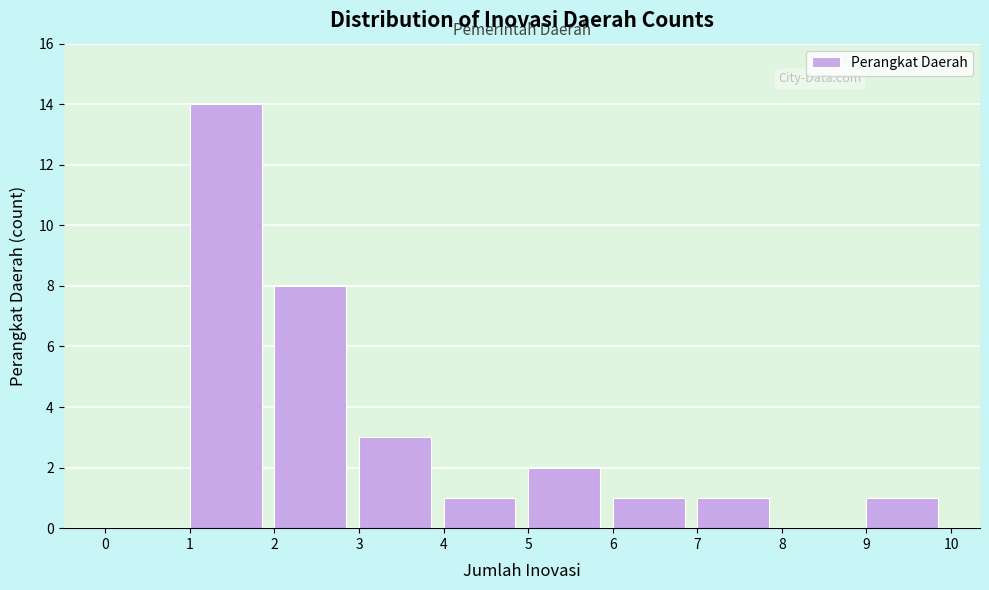

Which range on the x-axis has the tallest bar?

1 to 2